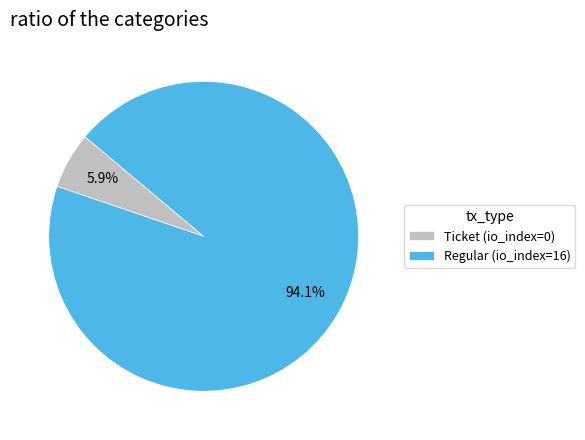

Count the number of slices in the pie.

2